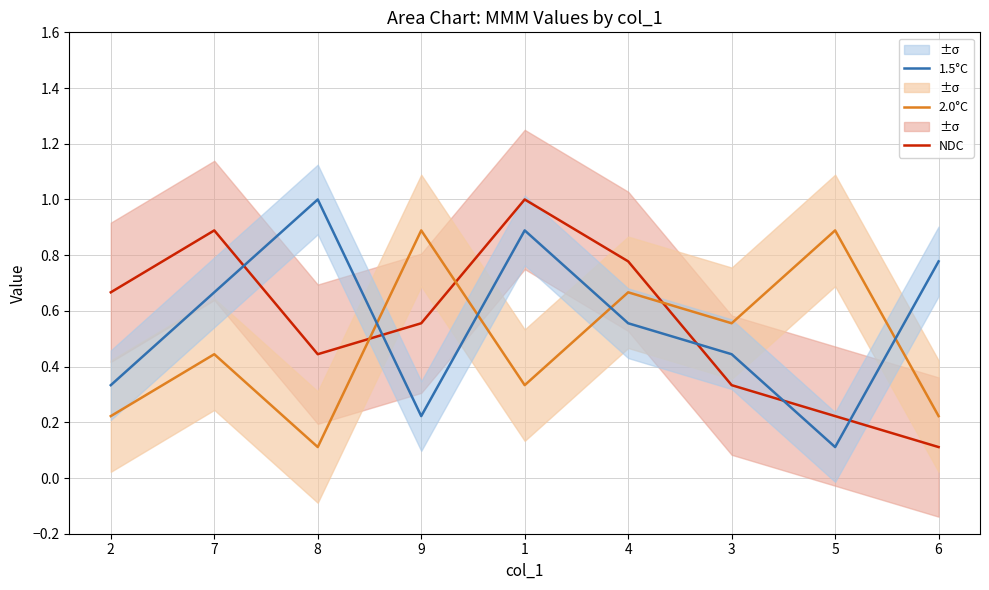

Reading left to right, transcribe all the data shown in this chart.

NDC: 2=0.7	7=0.9	8=0.4	9=0.6	1=1.0	4=0.8	3=0.3	5=0.2	6=0.1
2.0°C: 2=0.2	7=0.4	8=0.1	9=0.9	1=0.3	4=0.7	3=0.6	5=0.9	6=0.2
1.5°C: 2=0.3	7=0.7	8=1.0	9=0.2	1=0.9	4=0.6	3=0.4	5=0.1	6=0.8